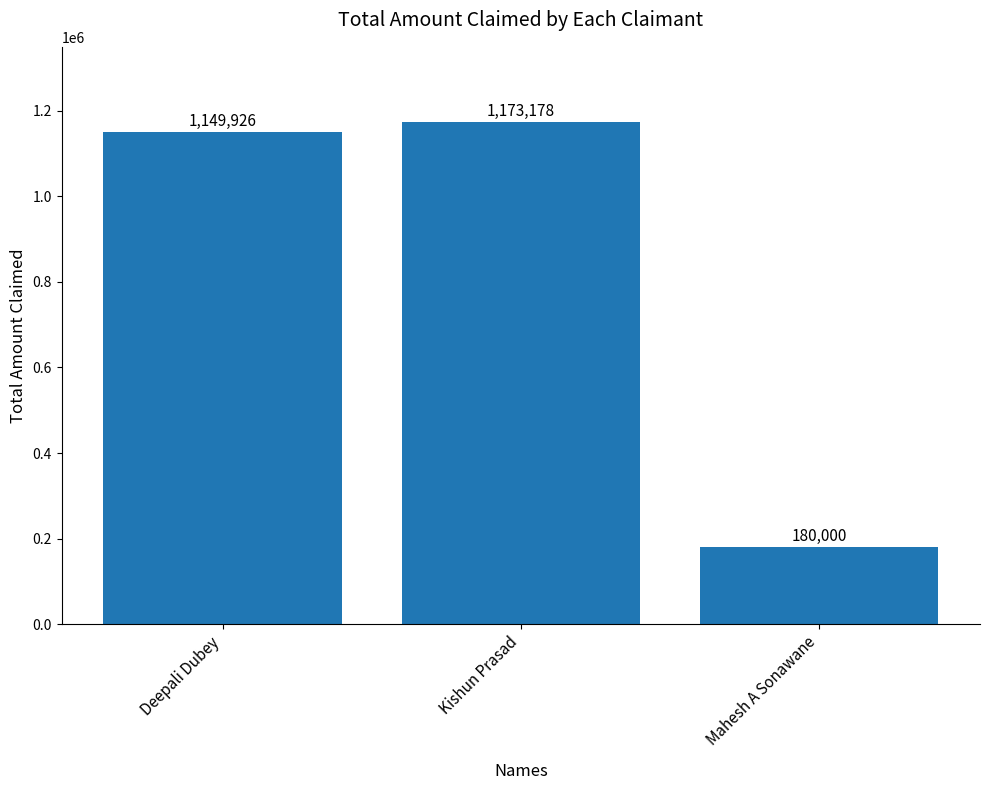

Reading left to right, transcribe all the data shown in this chart.

1149926	1173178	180000